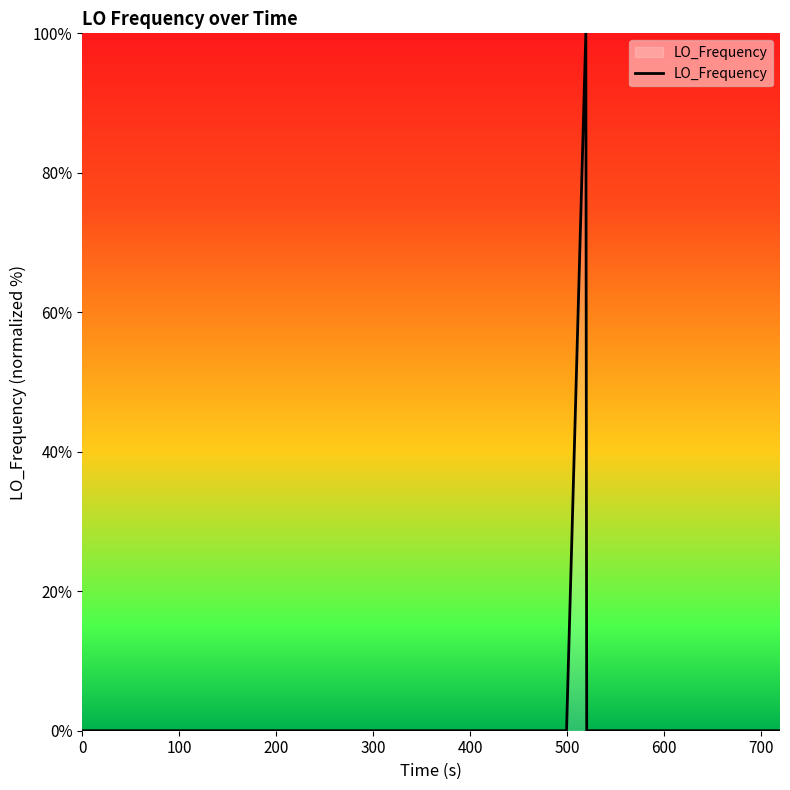

What is the difference between the maximum and minimum values?

100.0